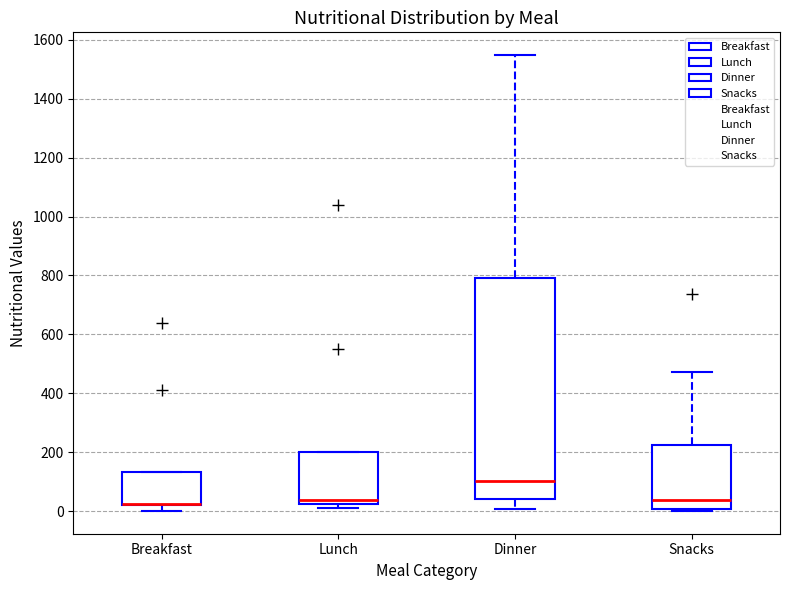

Where is the upper edge of the box for Breakfast on the y-axis? The values are not printed on the chart, so give them approximately, as read against the axis.

140